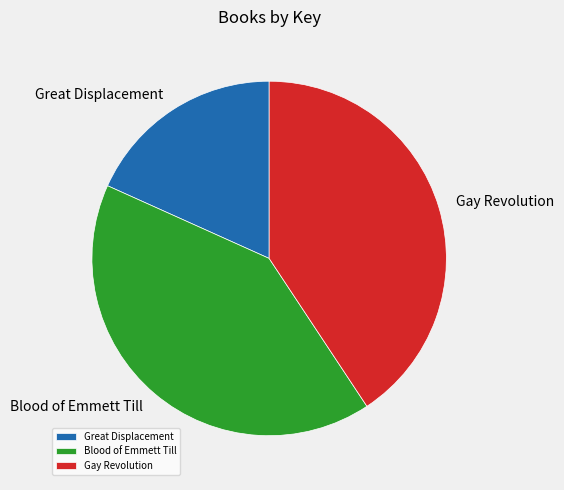

Between Great Displacement and Blood of Emmett Till, which is larger?

Blood of Emmett Till